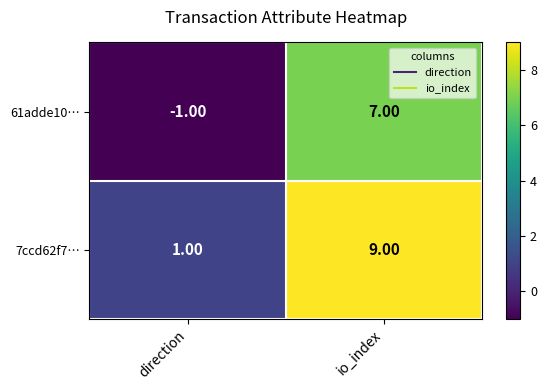

At which category is the sum across all series the highest?

io_index